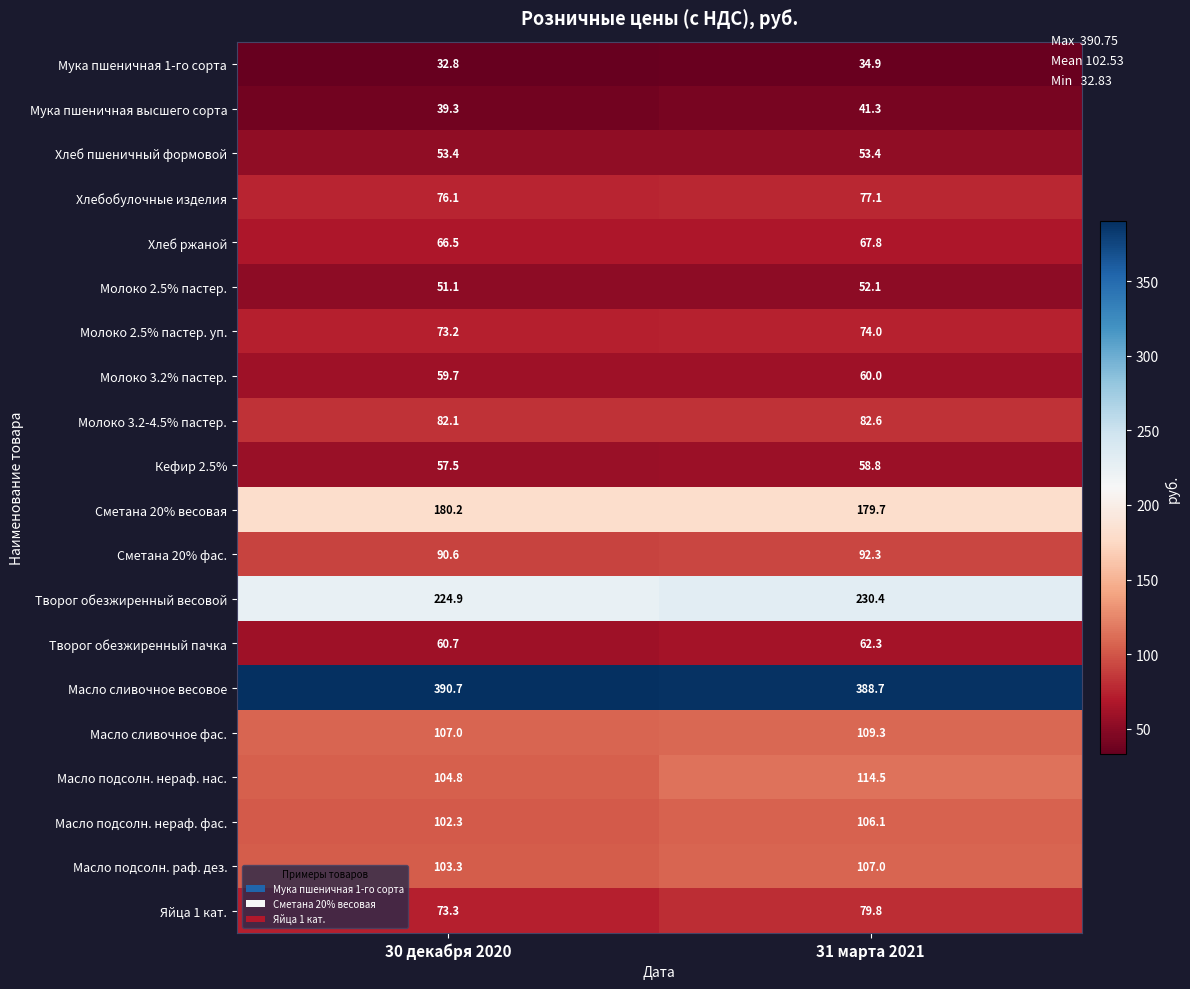

How many values in the Масло подсолн. нераф. фас. series exceed 106?

1